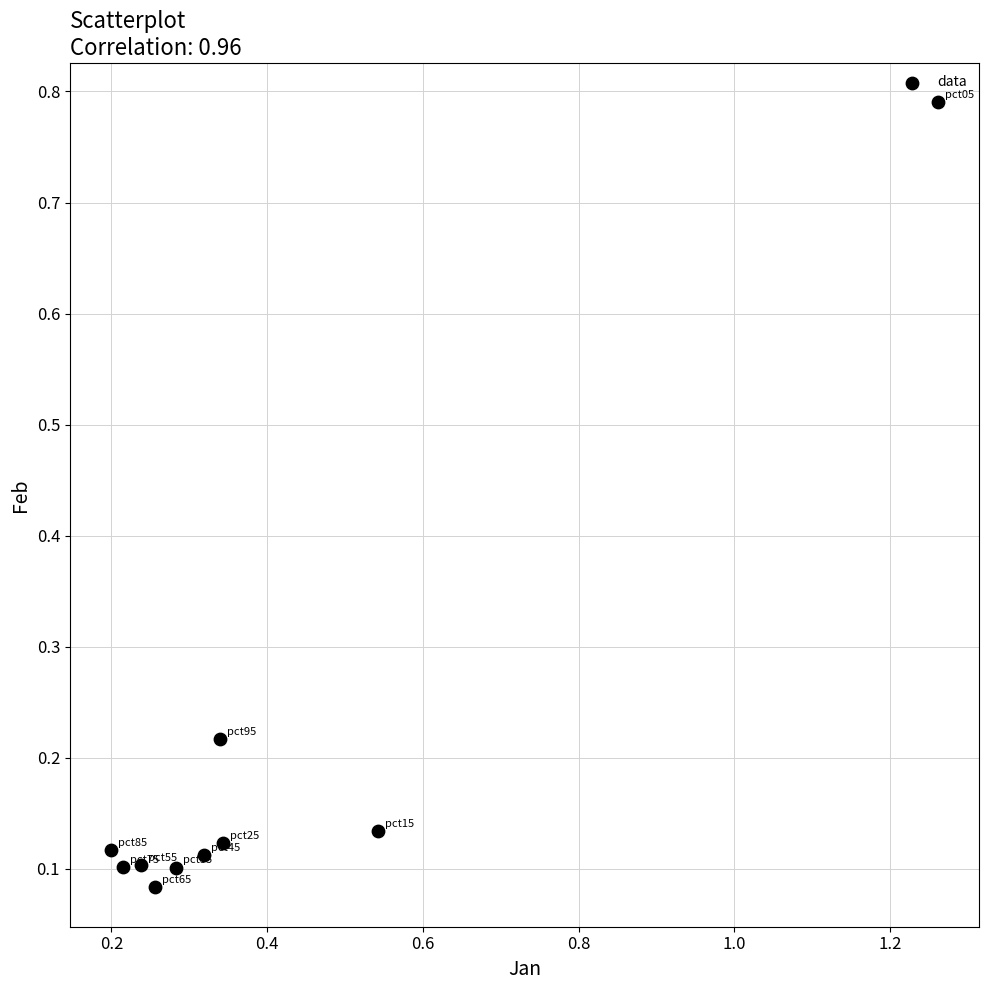

What is the range of Y values (max minus min)?

0.7